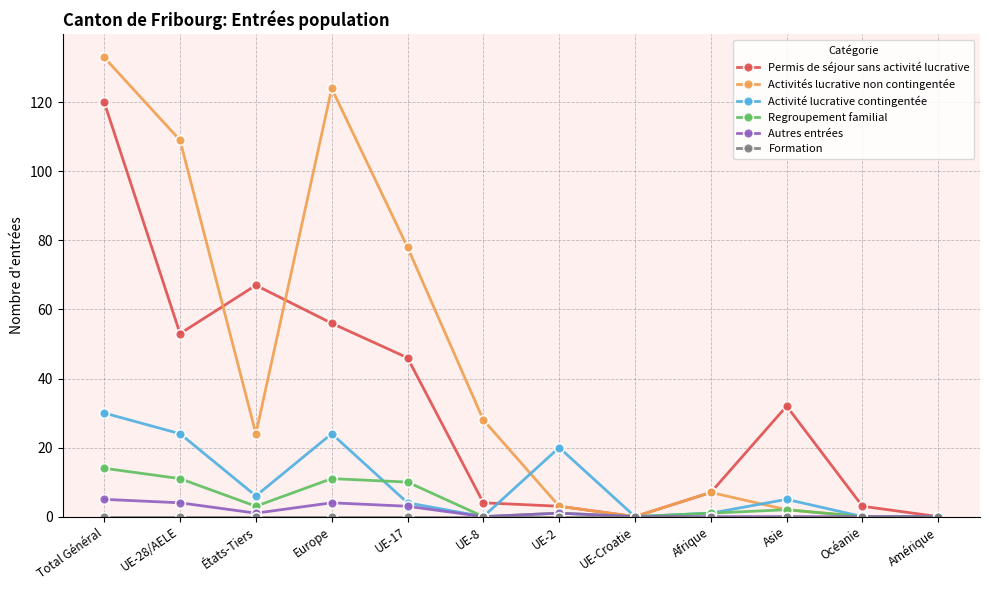

The value of Regroupement familial at Europe is 16. True or false?

False